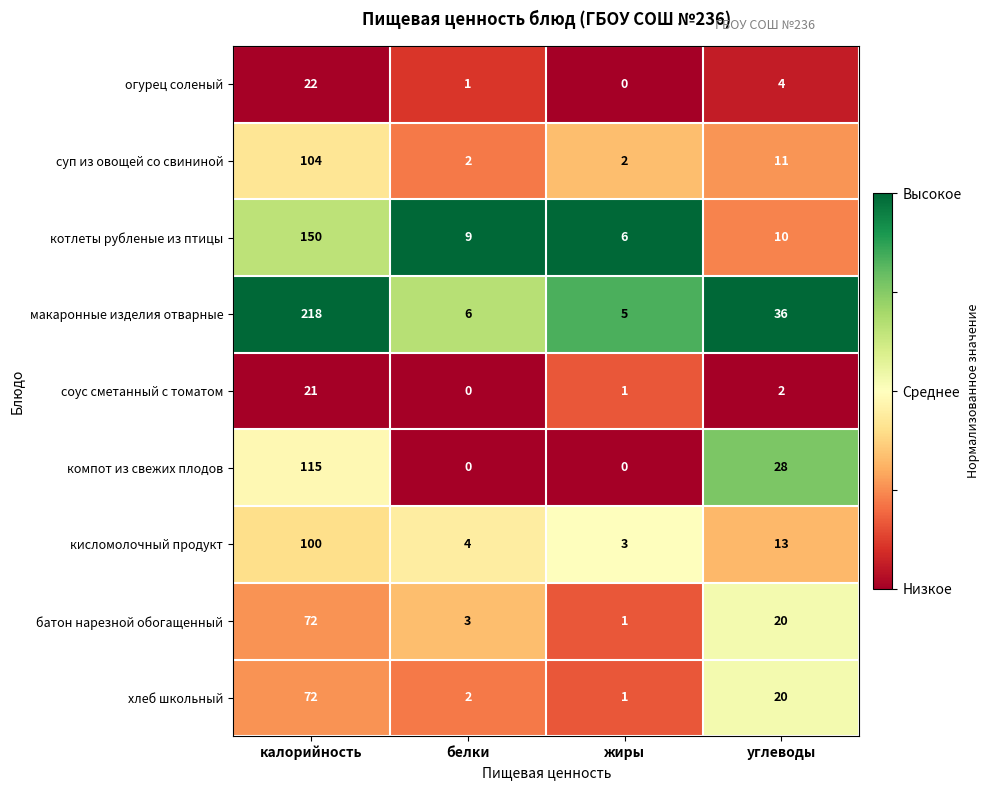

Which series changed the most between жиры and углеводы?

макаронные изделия отварные